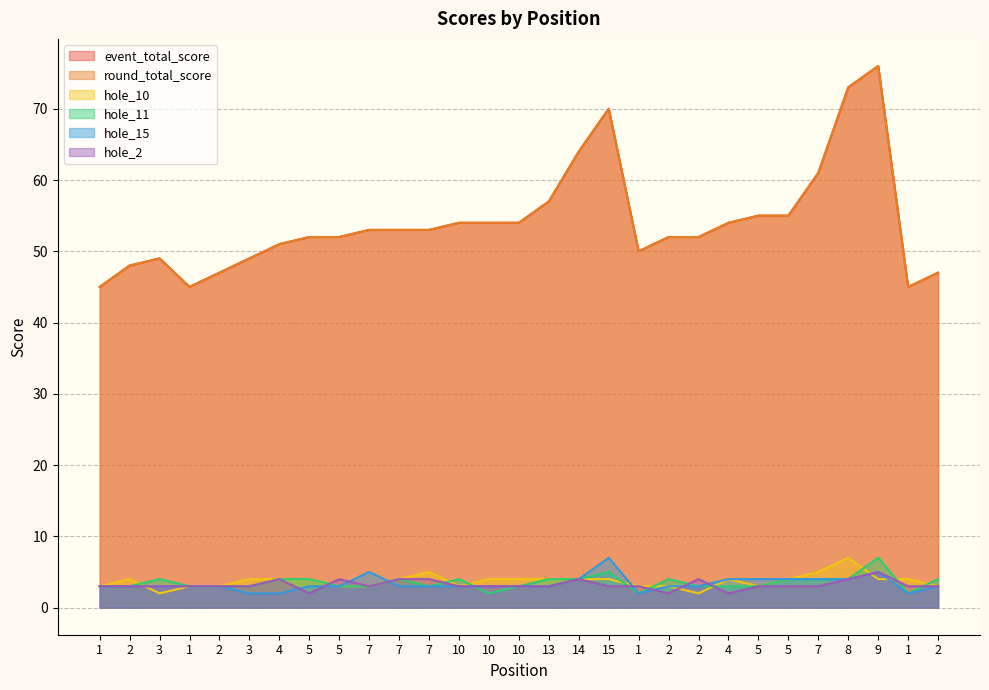

List the labels in order of event_total_score value, largest first.

9, 8, 15, 14, 7, 13, 5, 5, 10, 10, 10, 4, 7, 7, 7, 5, 5, 2, 2, 4, 1, 3, 3, 2, 2, 2, 1, 1, 1